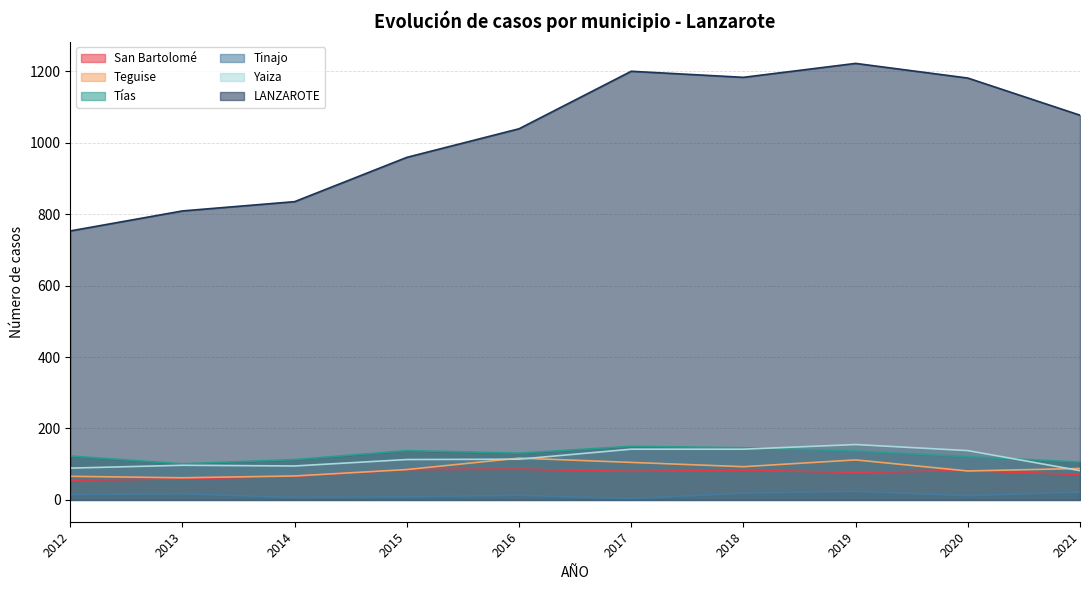

True or false: Yaiza and San Bartolomé intersect in this chart.

False